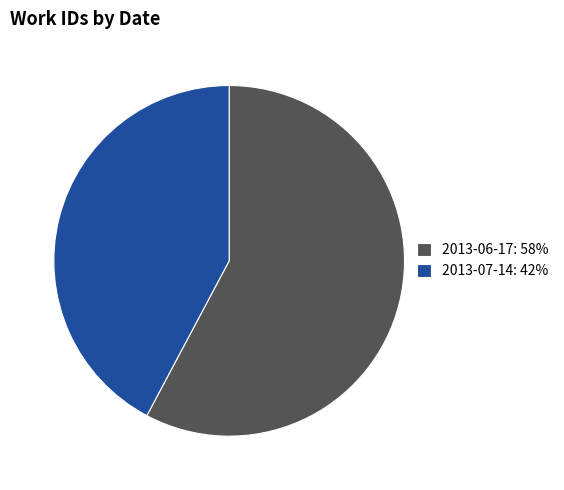

Is the sum of 2013-07-14: 42% and 2013-06-17: 58% greater than half?

Yes